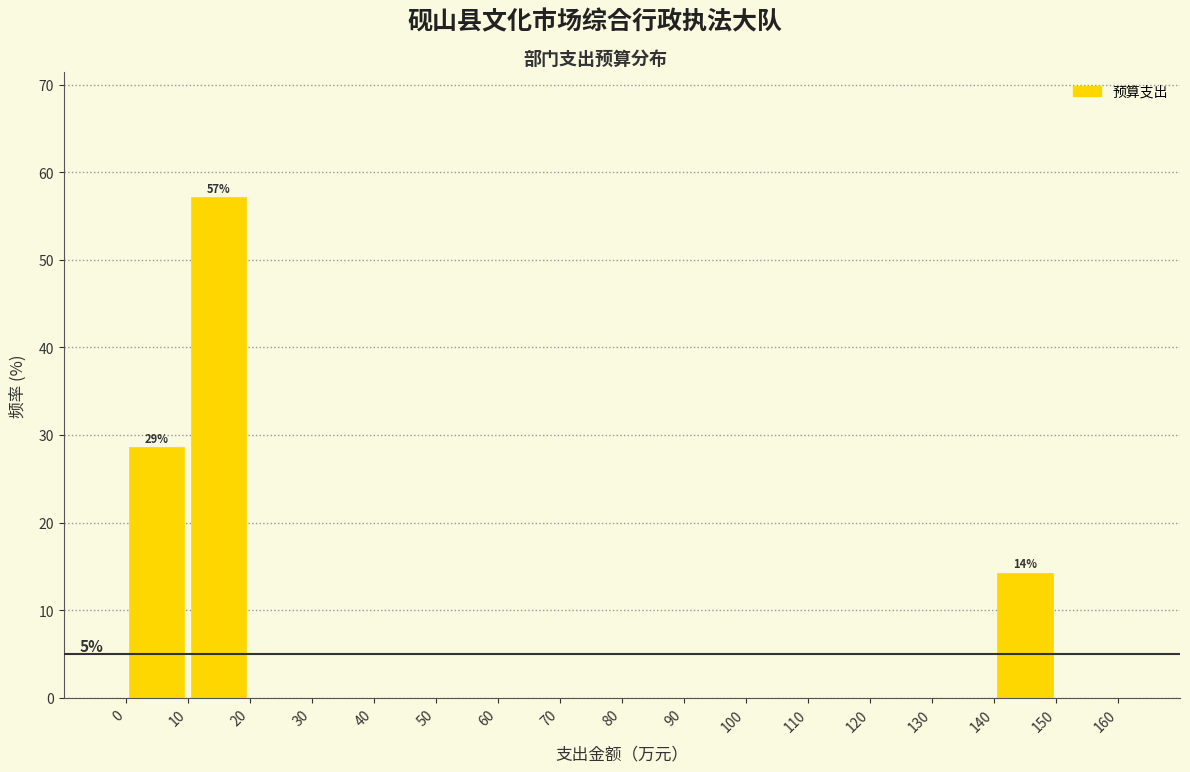

Which range on the x-axis has the tallest bar?

10 to 20